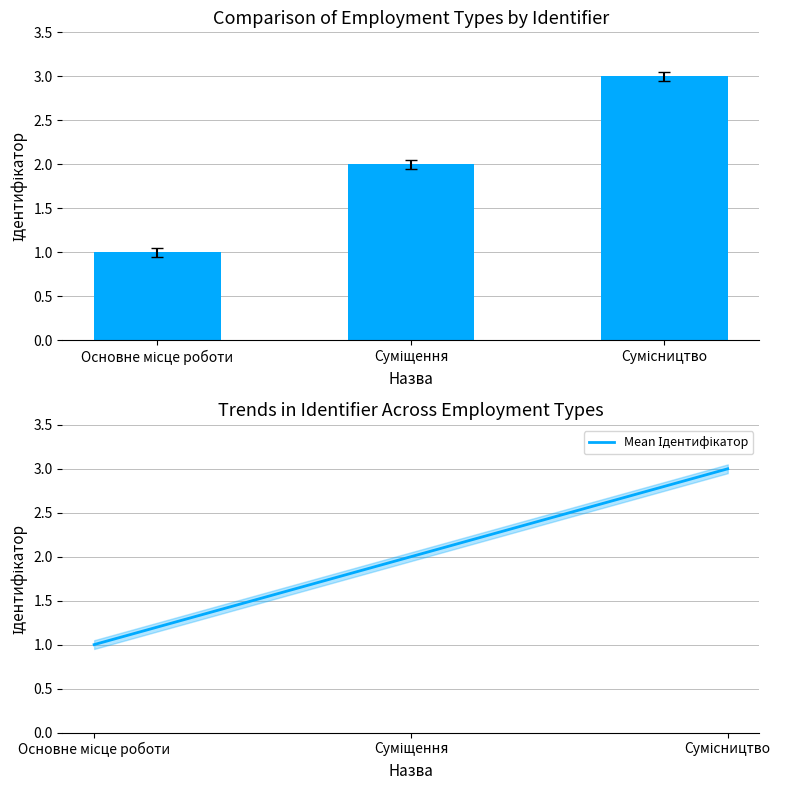

What is the maximum value for Mean Ідентифікатор?

3